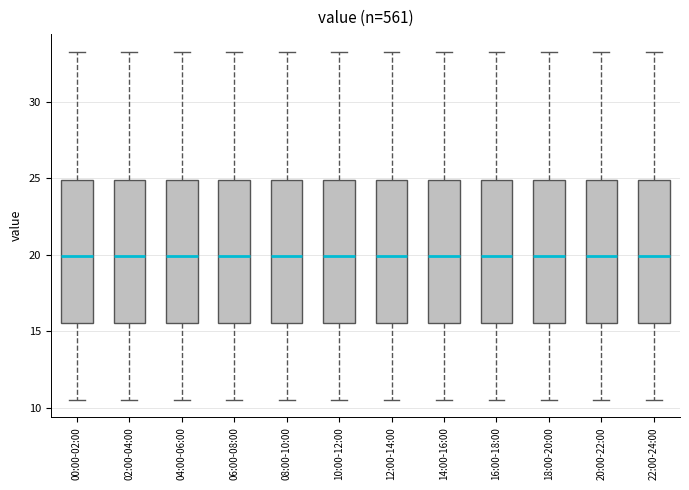

Reading left to right, transcribe this box plot: for each box, give where its median line is, the range the box spans, and where its two whiskers end, as read against the y-axis. The values are not printed on the chart, so give them approximately, as read against the axis.

00:00-02:00: median 20.0, box 15.5 to 25.0, whiskers 10.5 to 33.5
02:00-04:00: median 20.0, box 15.5 to 25.0, whiskers 10.5 to 33.5
04:00-06:00: median 20.0, box 15.5 to 25.0, whiskers 10.5 to 33.5
06:00-08:00: median 20.0, box 15.5 to 25.0, whiskers 10.5 to 33.5
08:00-10:00: median 20.0, box 15.5 to 25.0, whiskers 10.5 to 33.5
10:00-12:00: median 20.0, box 15.5 to 25.0, whiskers 10.5 to 33.5
12:00-14:00: median 20.0, box 15.5 to 25.0, whiskers 10.5 to 33.5
14:00-16:00: median 20.0, box 15.5 to 25.0, whiskers 10.5 to 33.5
16:00-18:00: median 20.0, box 15.5 to 25.0, whiskers 10.5 to 33.5
18:00-20:00: median 20.0, box 15.5 to 25.0, whiskers 10.5 to 33.5
20:00-22:00: median 20.0, box 15.5 to 25.0, whiskers 10.5 to 33.5
22:00-24:00: median 20.0, box 15.5 to 25.0, whiskers 10.5 to 33.5